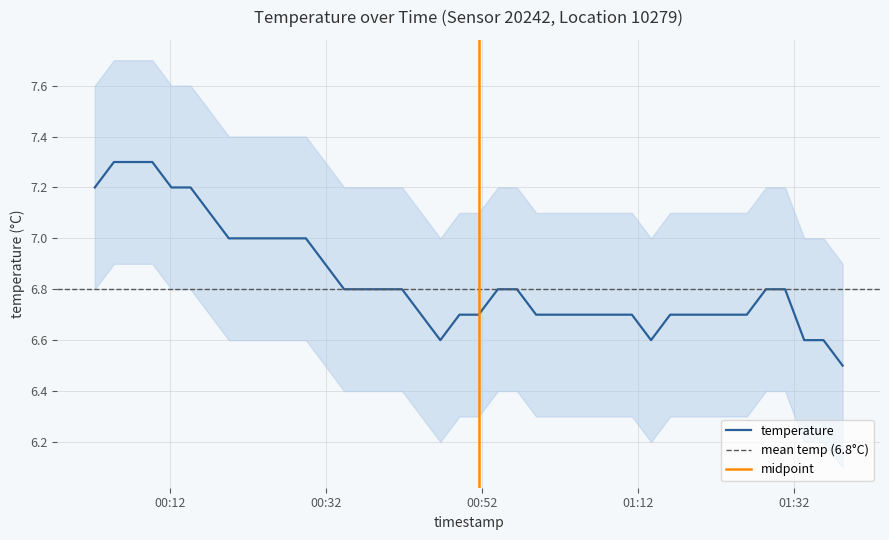

Which has a higher value, 2024-02-04T00:46:40 or 2024-02-04T01:13:39?

2024-02-04T00:46:40